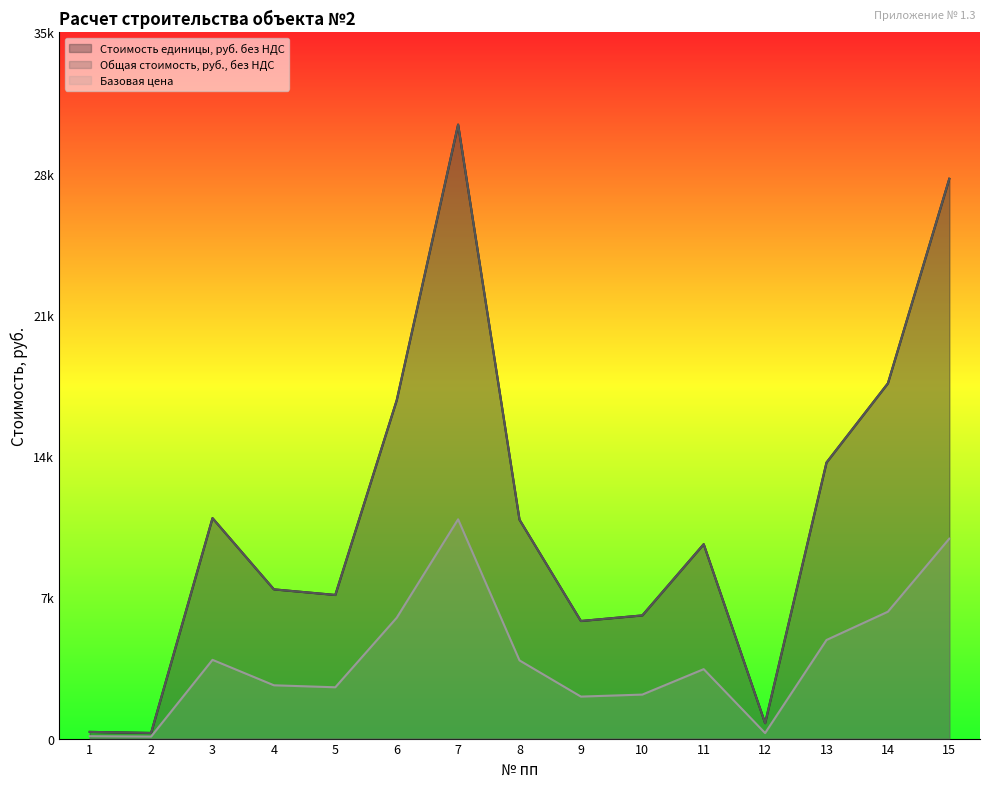

Is the value of Стоимость единицы, руб. без НДС at 12 greater than the value of Общая стоимость, руб., без НДС at 14?

No